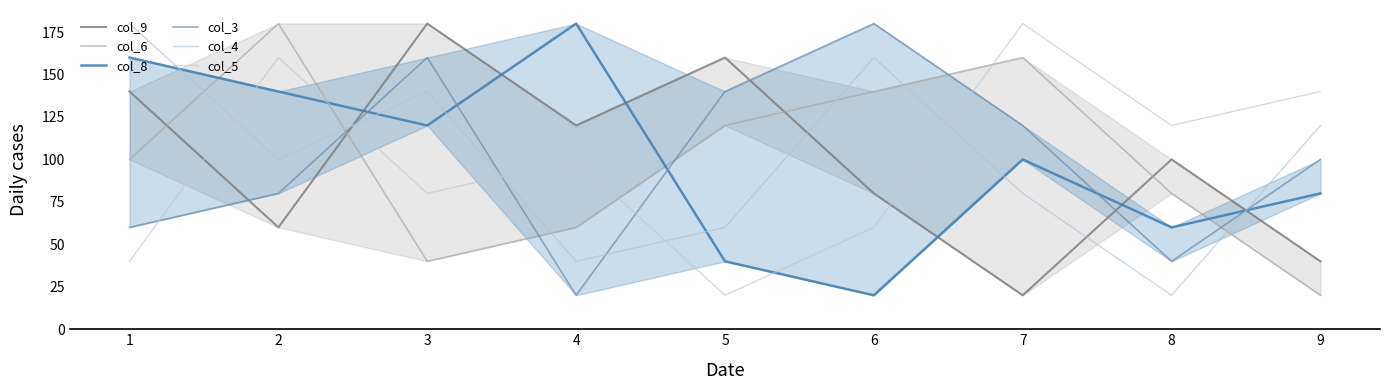

What is the difference between the maximum and minimum values in the col_4 series?

160